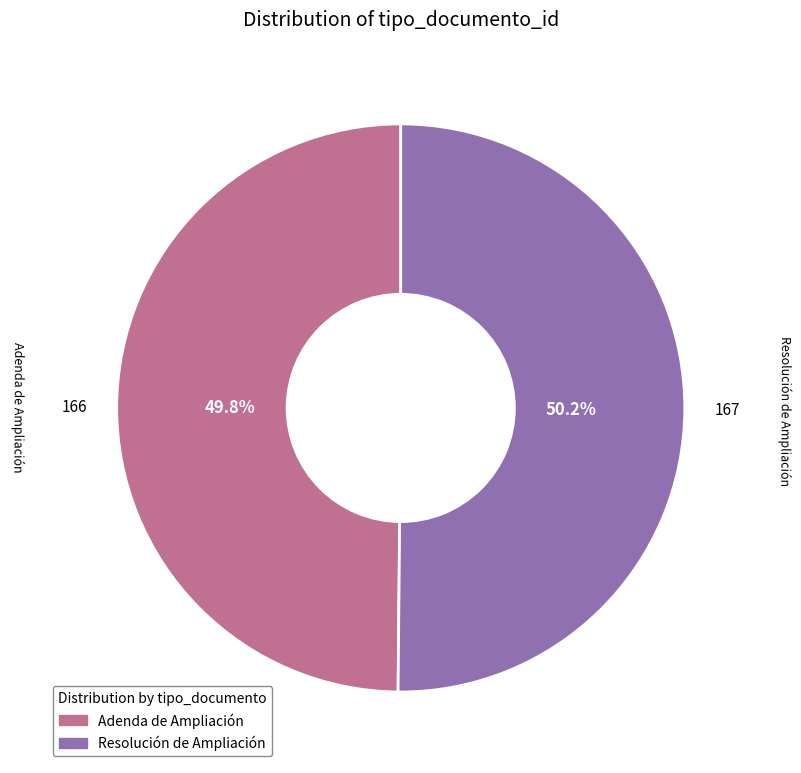

To the nearest percent, what is the average slice percentage?

50%